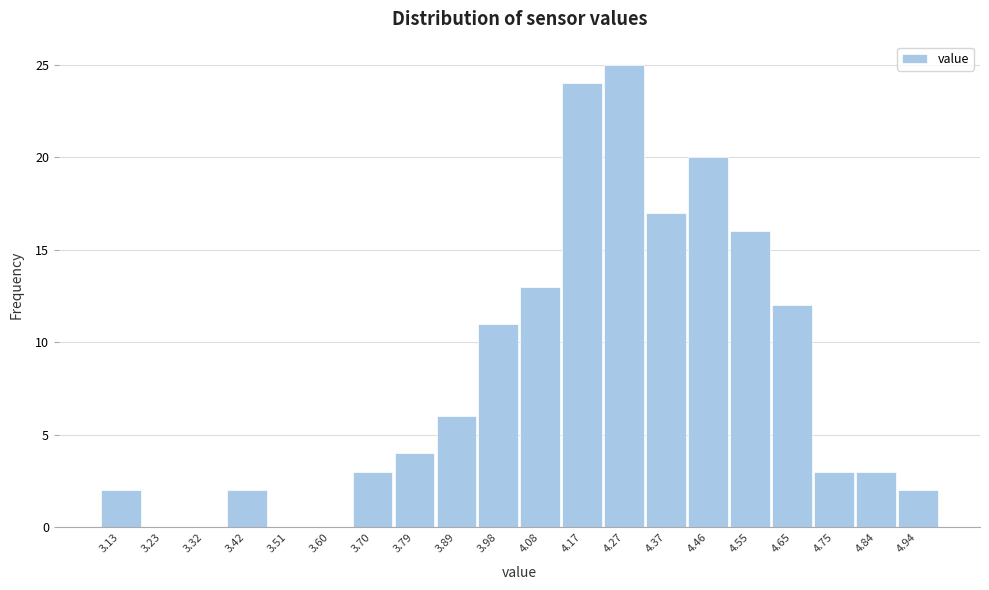

Reading left to right, transcribe all the data shown in this chart.

3.13=2	3.23=0	3.32=0	3.42=2	3.51=0	3.60=0	3.70=3	3.79=4	3.89=6	3.98=11	4.08=13	4.17=24	4.27=25	4.37=17	4.46=20	4.55=16	4.65=12	4.75=3	4.84=3	4.94=2